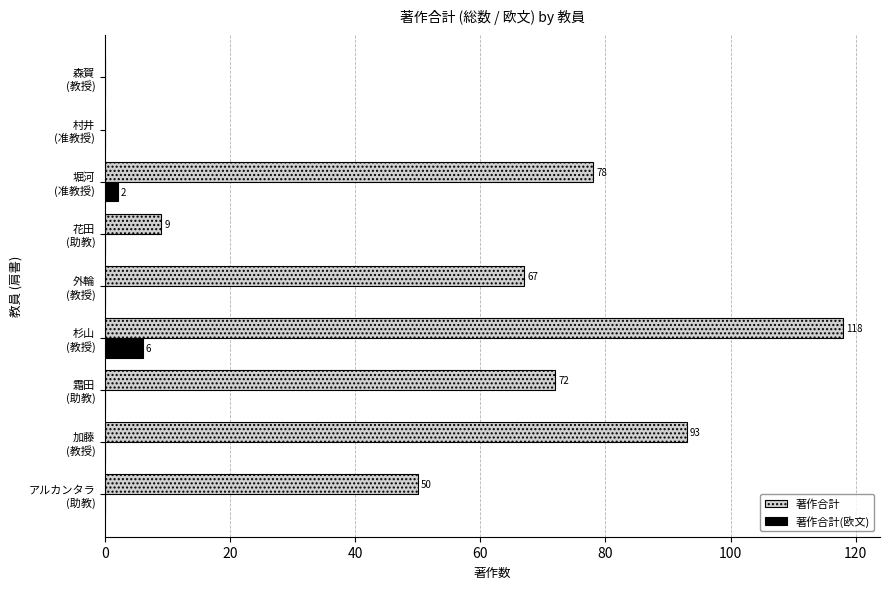

What is the sum of all 著作合計 values?

487